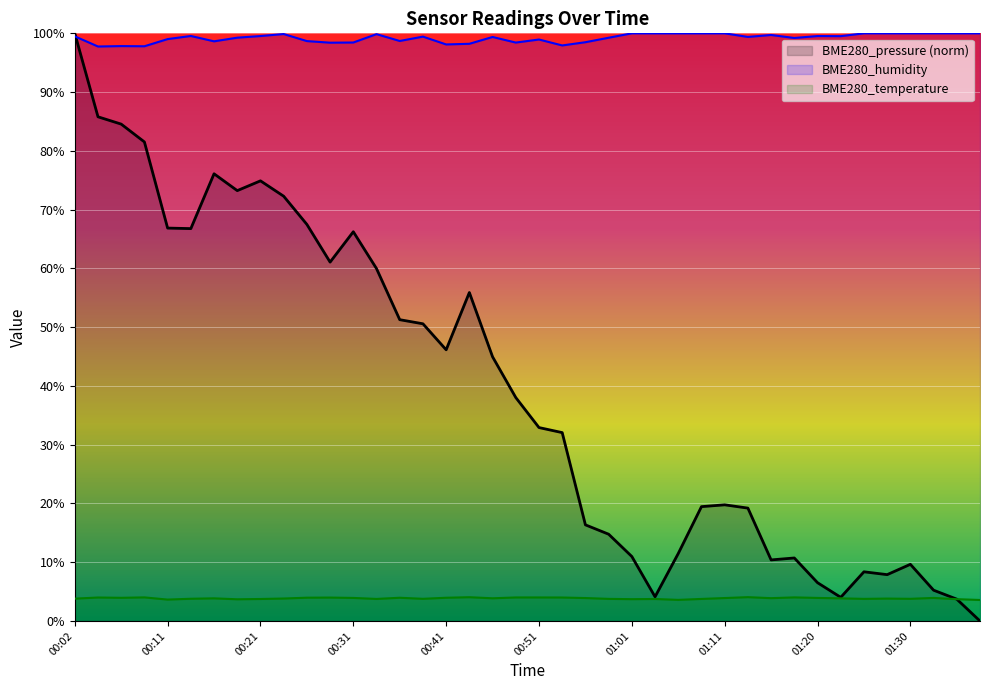

What is the value of the BME280_pressure point at the 1st from the left?

100.0